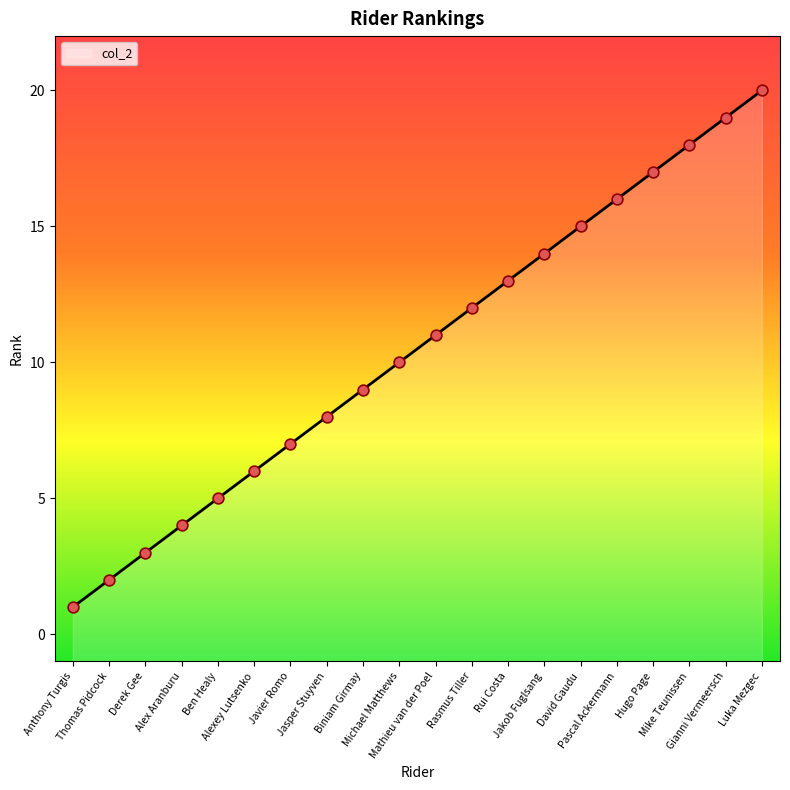

Which has a higher value, David Gaudu or Pascal Ackermann?

Pascal Ackermann